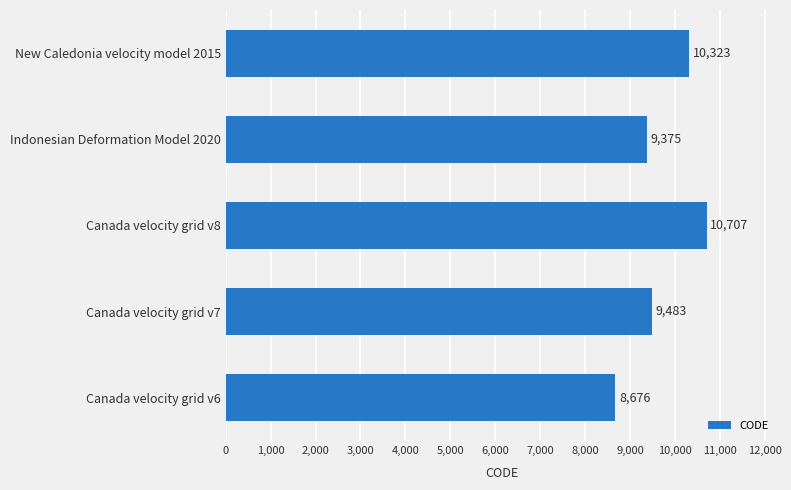

Reading top to bottom, extract all data points from this chart.

10323	9375	10707	9483	8676